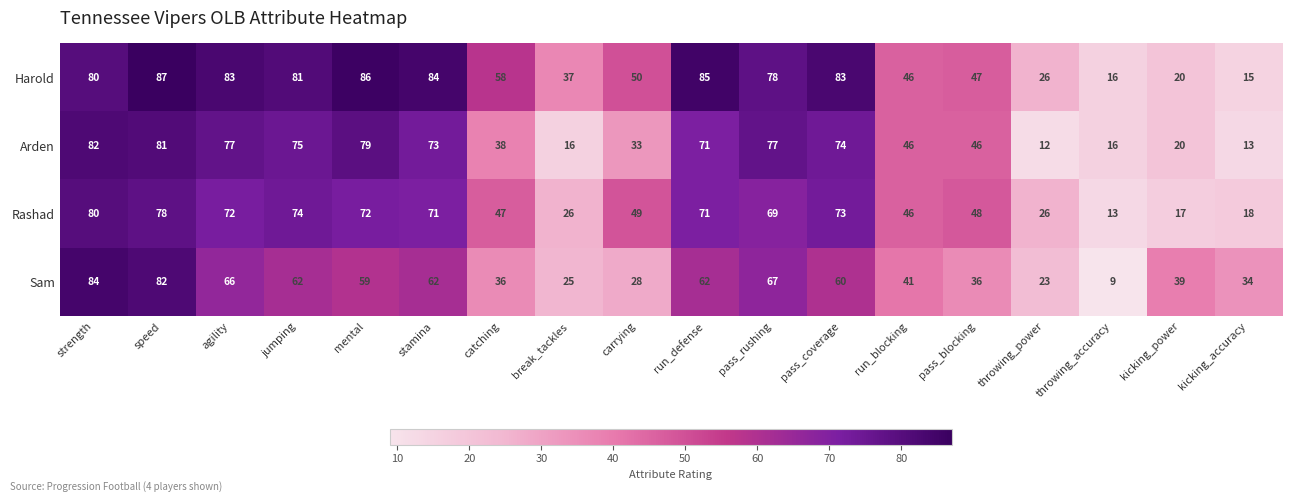

At how many categories does at least one series exceed 51?

10